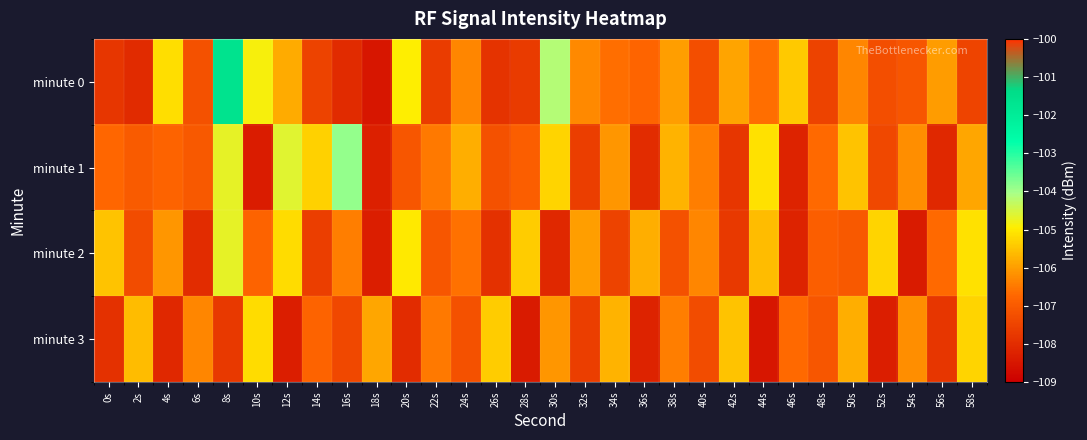

Reading right to left, list all the values displayed in this chart.

minute 0: 58s=-107.5	56s=-106.0	54s=-107.1	52s=-107.3	50s=-106.3	48s=-107.5	46s=-105.4	44s=-106.6	42s=-105.9	40s=-107.3	38s=-106.0	36s=-106.8	34s=-106.6	32s=-106.3	30s=-104.2	28s=-107.7	26s=-107.9	24s=-106.3	22s=-107.7	20s=-104.9	18s=-108.5	16s=-108.0	14s=-107.5	12s=-105.8	10s=-104.9	8s=-101.6	6s=-107.2	4s=-105.1	2s=-108.0	0s=-107.8
minute 1: 58s=-105.9	56s=-108.1	54s=-106.2	52s=-107.4	50s=-105.5	48s=-106.7	46s=-108.2	44s=-105.1	42s=-107.8	40s=-106.4	38s=-105.7	36s=-108.0	34s=-106.1	32s=-107.6	30s=-105.3	28s=-106.9	26s=-107.2	24s=-105.8	22s=-106.5	20s=-107.1	18s=-108.3	16s=-103.9	14s=-105.3	12s=-104.6	10s=-108.3	8s=-104.7	6s=-107.0	4s=-106.8	2s=-107.0	0s=-106.7
minute 2: 58s=-105.1	56s=-106.7	54s=-108.4	52s=-105.3	50s=-107.0	48s=-106.9	46s=-108.2	44s=-105.6	42s=-107.7	40s=-106.3	38s=-107.2	36s=-105.8	34s=-107.5	32s=-106.0	30s=-108.1	28s=-105.4	26s=-107.9	24s=-106.6	22s=-107.1	20s=-105.0	18s=-108.3	16s=-106.4	14s=-107.6	12s=-105.2	10s=-106.8	8s=-104.7	6s=-108.0	4s=-106.1	2s=-107.3	0s=-105.5
minute 3: 58s=-105.3	56s=-107.8	54s=-106.2	52s=-108.3	50s=-105.8	48s=-107.1	46s=-106.7	44s=-108.5	42s=-105.5	40s=-107.3	38s=-106.4	36s=-108.2	34s=-105.7	32s=-107.6	30s=-106.1	28s=-108.4	26s=-105.4	24s=-107.2	22s=-106.5	20s=-108.0	18s=-105.9	16s=-107.4	14s=-106.8	12s=-108.3	10s=-105.2	8s=-107.7	6s=-106.3	4s=-108.1	2s=-105.6	0s=-107.9